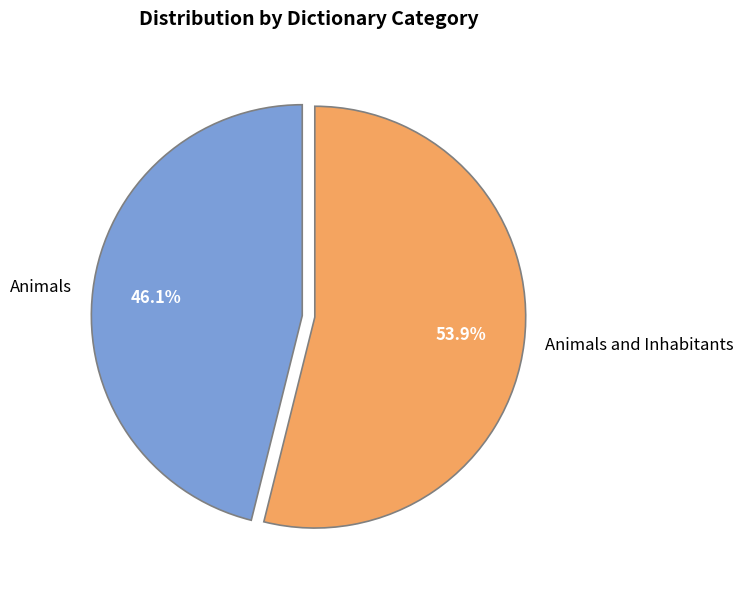

Between Animals and Animals and Inhabitants, which is larger?

Animals and Inhabitants